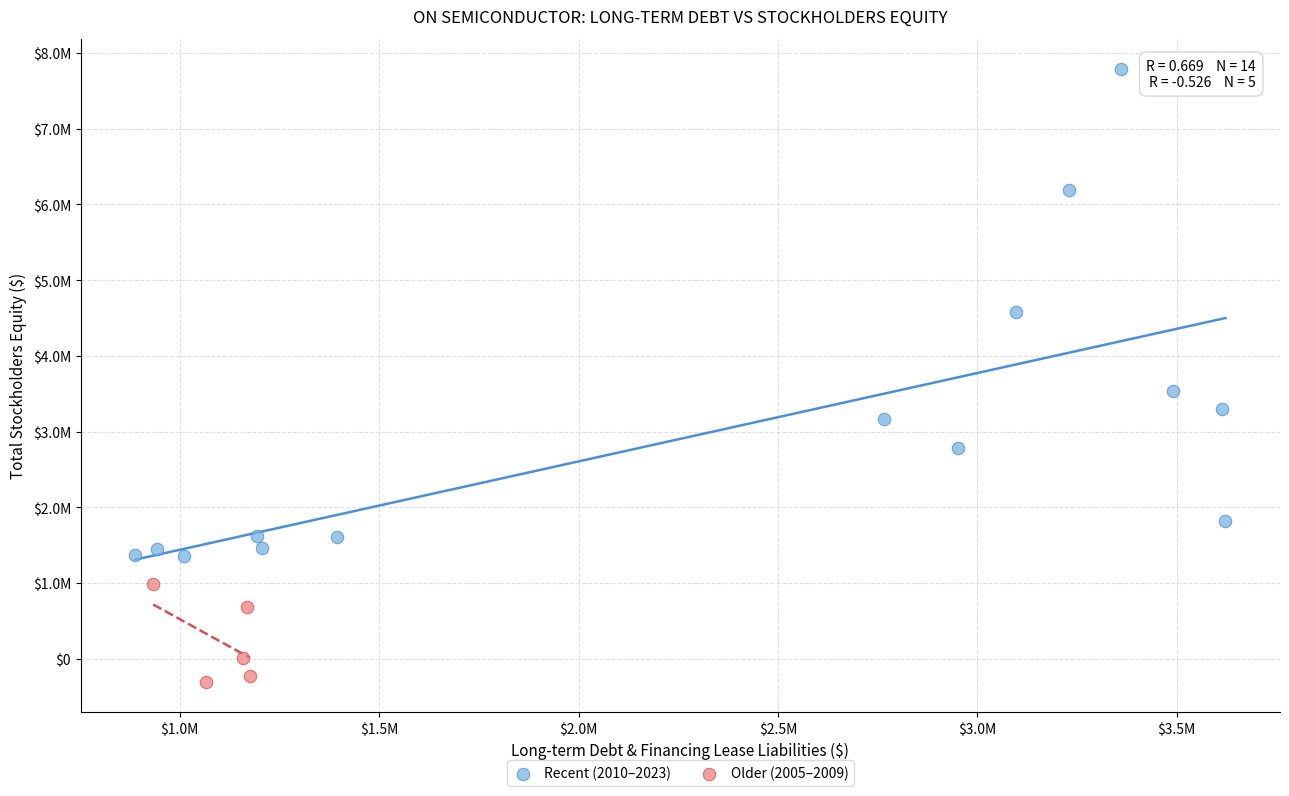

What are all the series names shown in the legend?

Recent (2010–2023), Older (2005–2009)